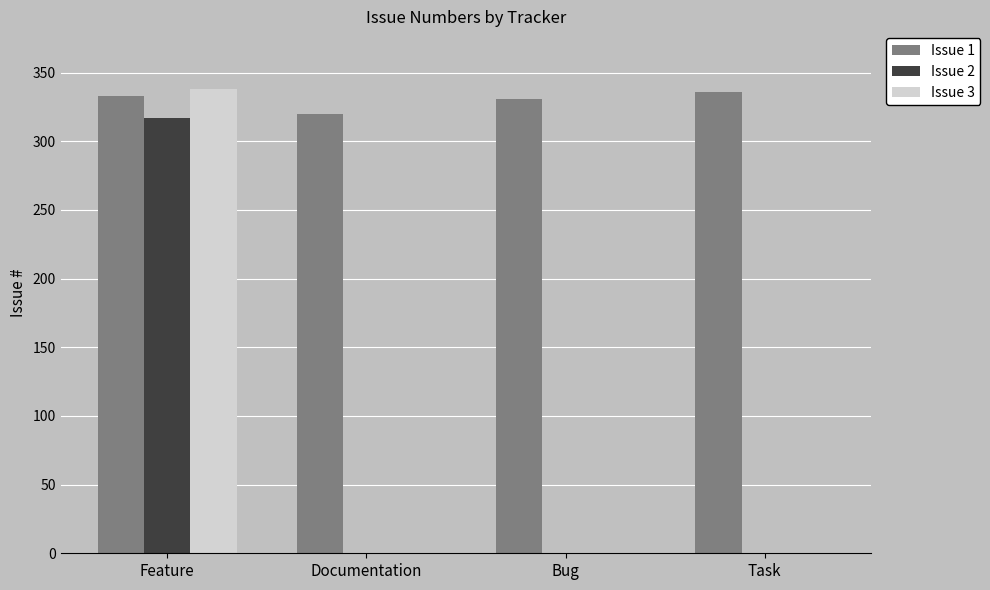

True or false: Issue 1 has a value of 331 at Bug.

True